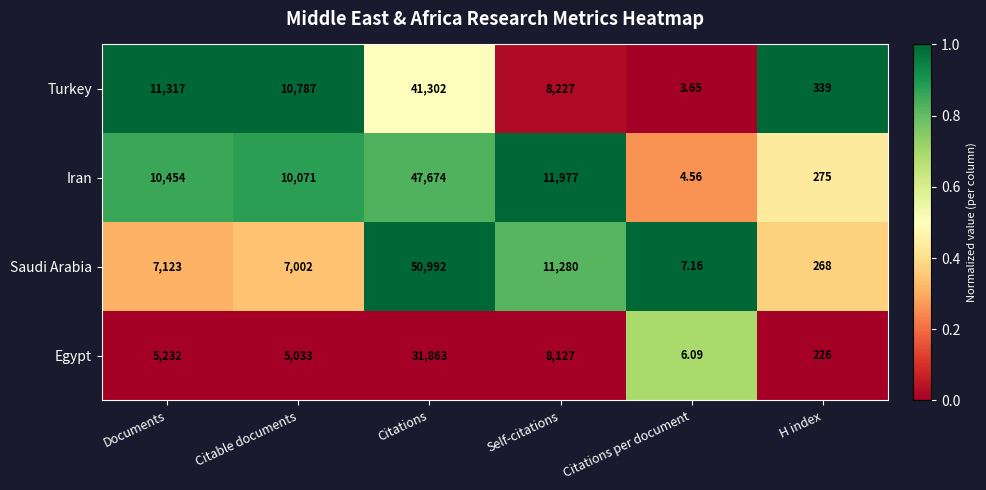

Which series has the widest spread of values?

Saudi Arabia